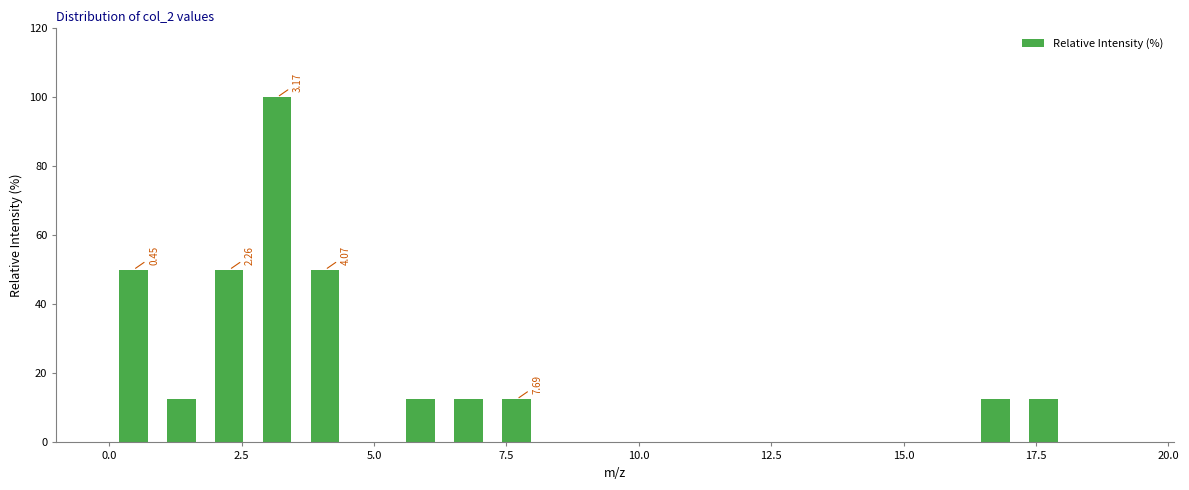

Around what value on the x-axis is the tallest bar? Give the approximate position of its centre, as read against the axis.

3.0